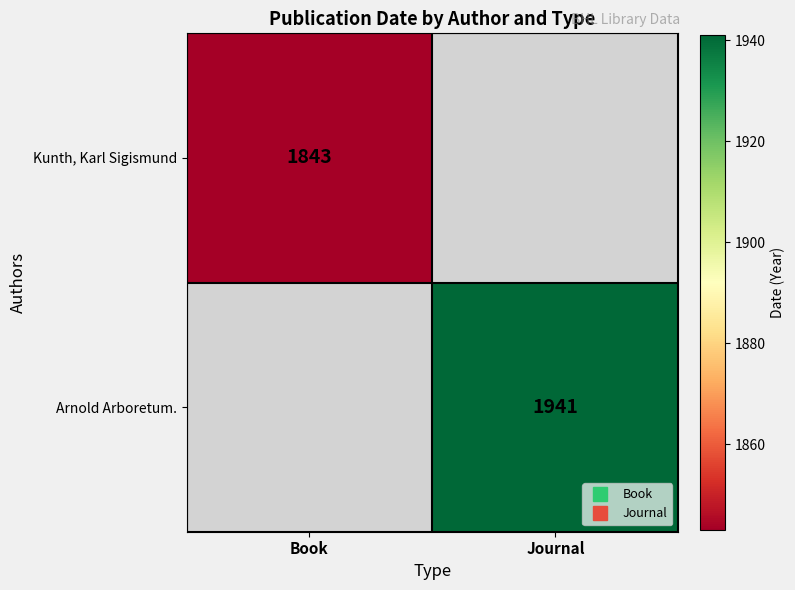

How many categories are shown in the chart?

2